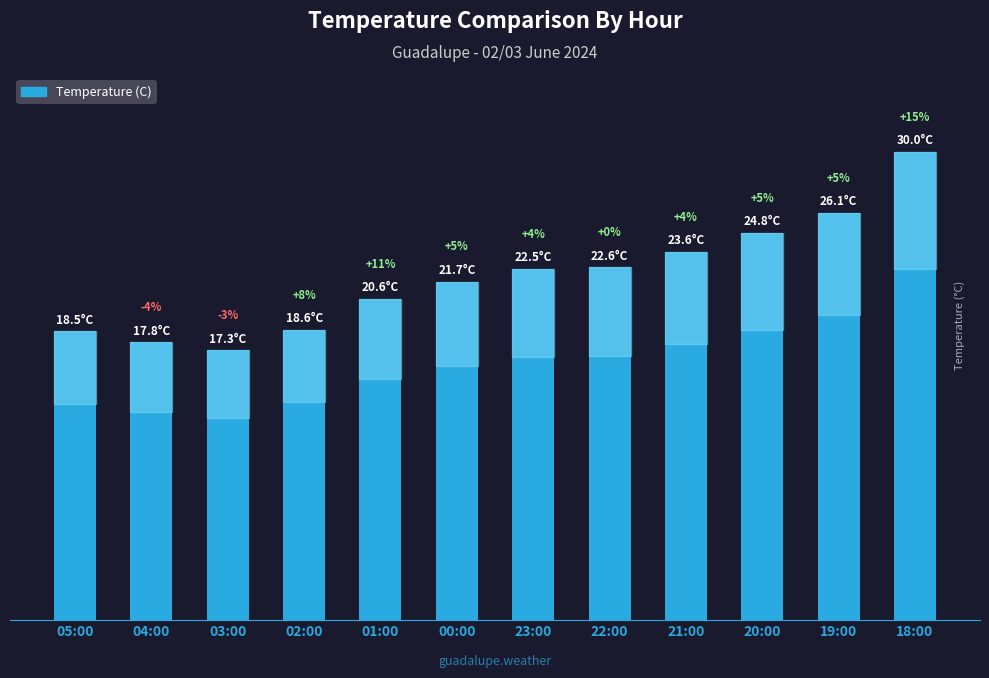

Reading left to right, extract all data points from this chart.

05:00=18.5	04:00=17.8	03:00=17.3	02:00=18.6	01:00=20.6	00:00=21.7	23:00=22.5	22:00=22.6	21:00=23.6	20:00=24.8	19:00=26.1	18:00=30.0